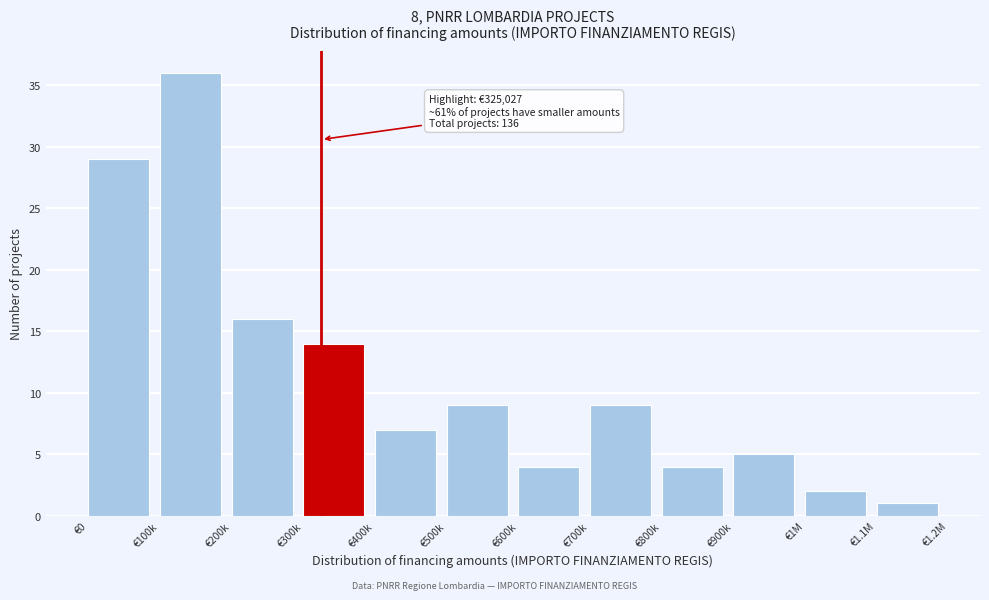

Reading left to right, what are all the values shown in this chart?

€0=29	€100k=36	€200k=16	€300k=14	€400k=7	€500k=9	€600k=4	€700k=9	€800k=4	€900k=5	€1M=2	€1.1M=1